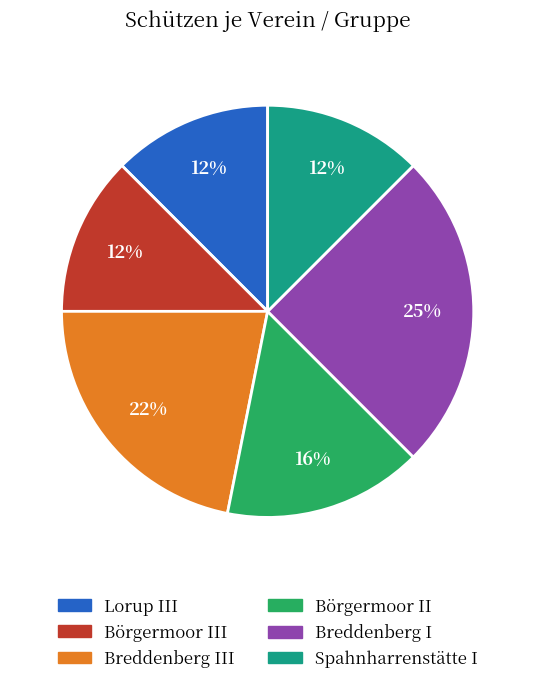

Does any single category account for the majority?

No